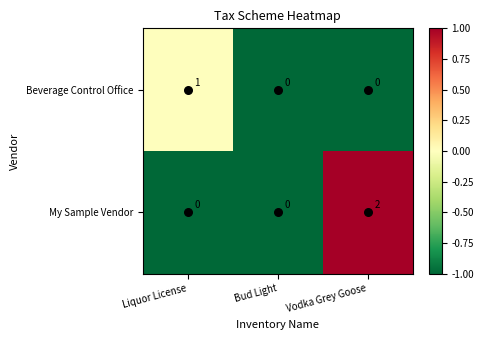

Which series has the widest spread of values?

My Sample Vendor